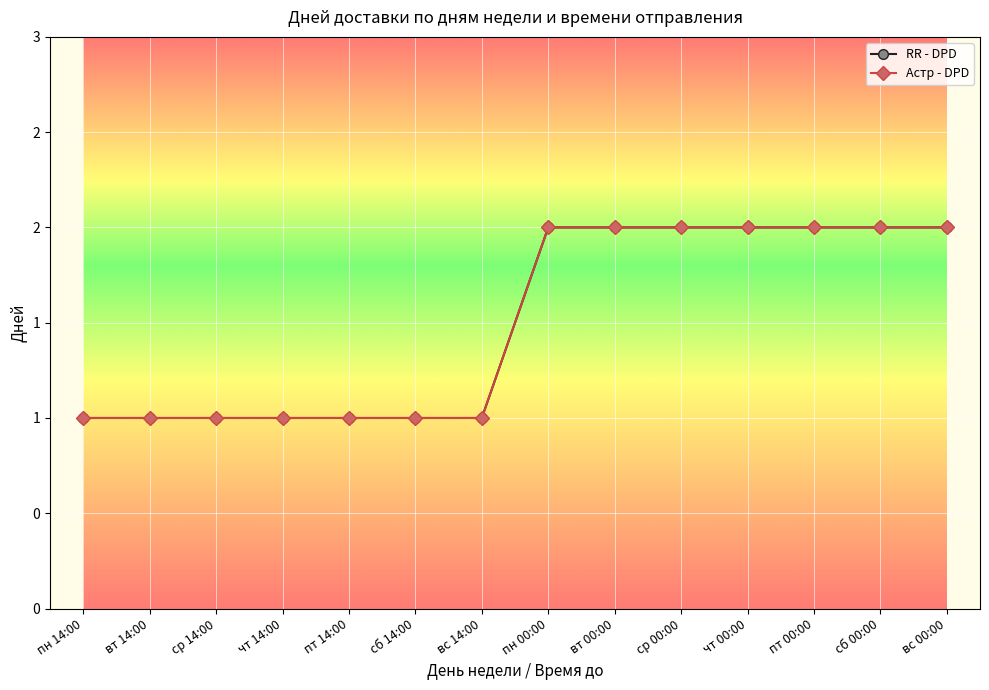

Does the chart have visible grid lines?

Yes